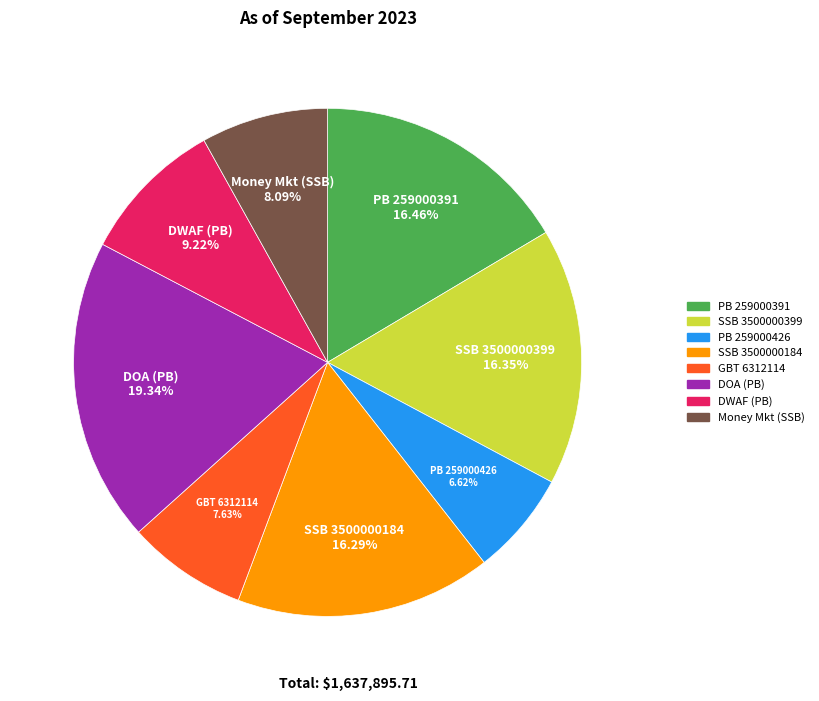

What percentage do SSB 3500000399 and GBT 6312114 together represent?

24.0%